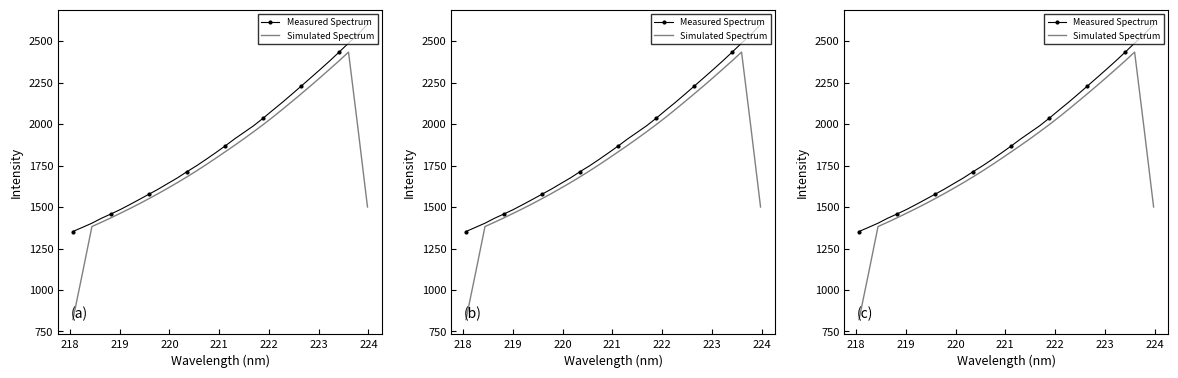

True or false: Measured Spectrum and Simulated Spectrum cross at least once.

False